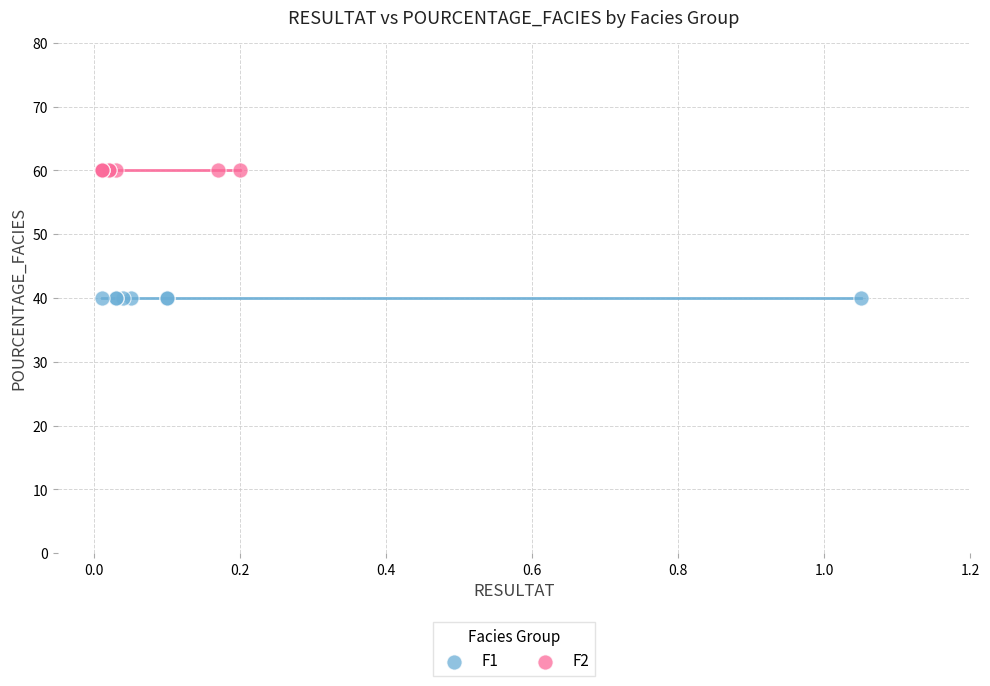

Which series reaches the minimum Y coordinate?

F1